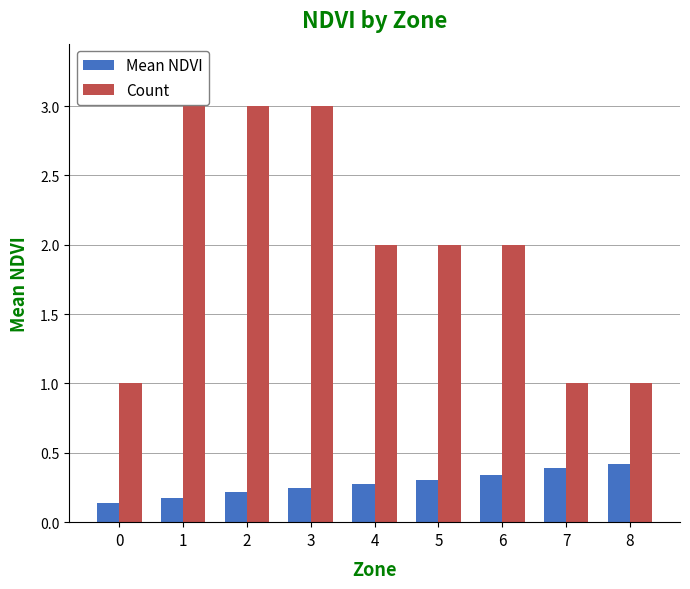

What is the spread (max minus min) of values at 2?

2.8